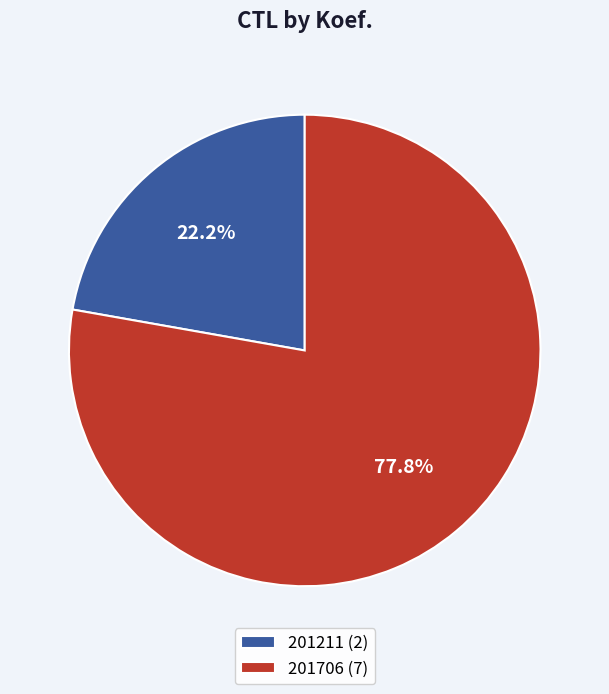

Does 201706 represent more than half of the total?

Yes